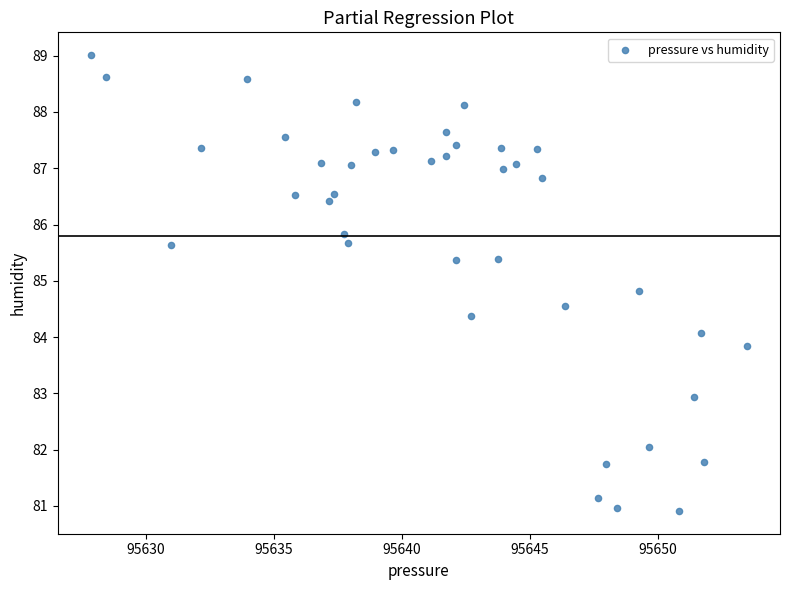

What is the range of Y values (max minus min)?

8.1